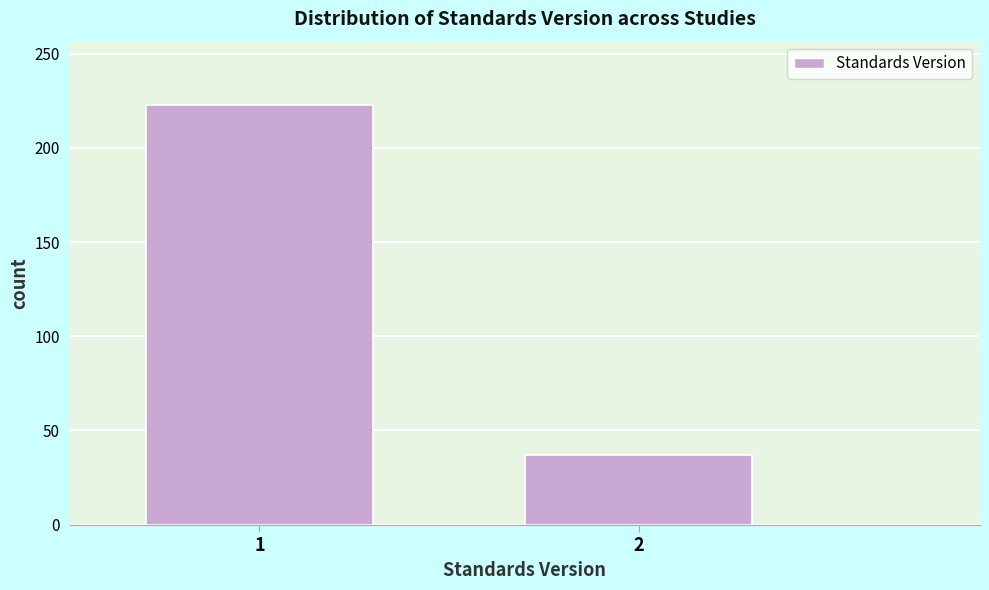

Reading left to right, list all the values displayed in this chart.

1=223	2=37